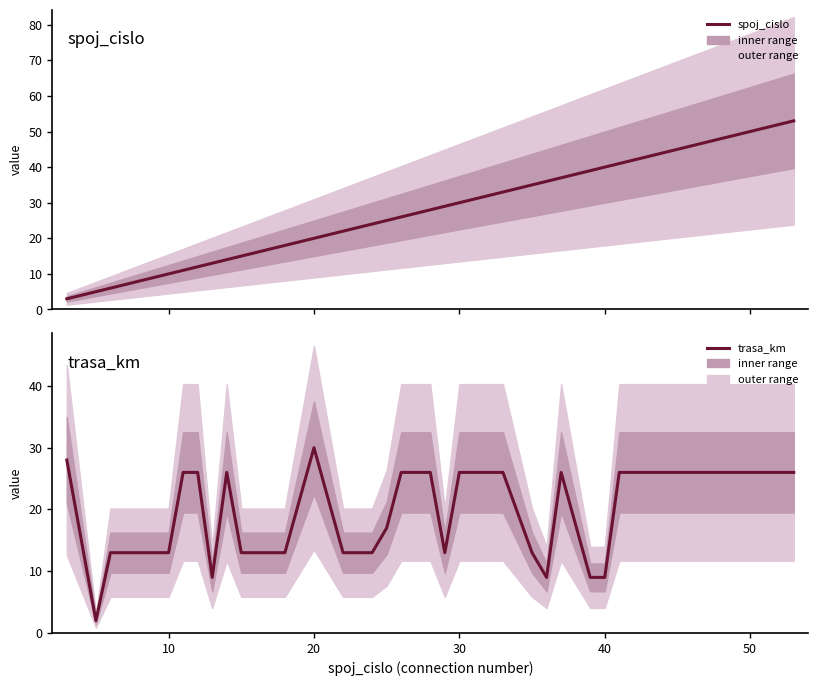

What is the maximum value for trasa_km?

30